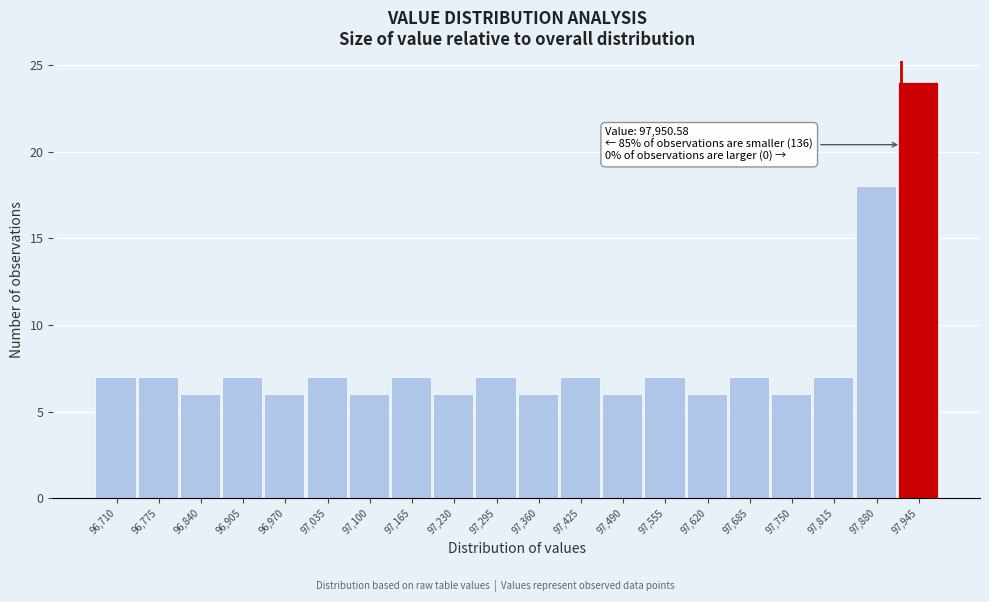

Reading right to left, list all the values displayed in this chart.

97,945=24	97,880=18	97,815=7	97,750=6	97,685=7	97,620=6	97,555=7	97,490=6	97,425=7	97,360=6	97,295=7	97,230=6	97,165=7	97,100=6	97,035=7	96,970=6	96,905=7	96,840=6	96,775=7	96,710=7